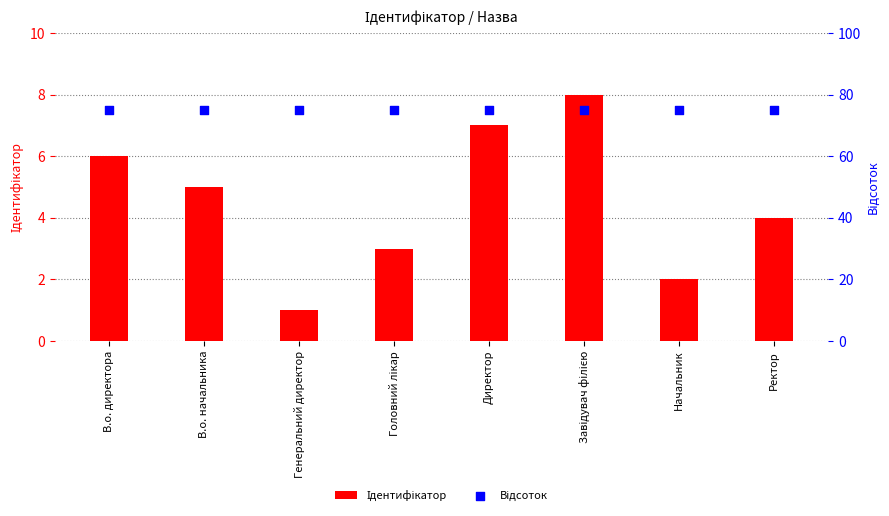

What are all the series names shown in the legend?

Ідентифікатор, Відсоток